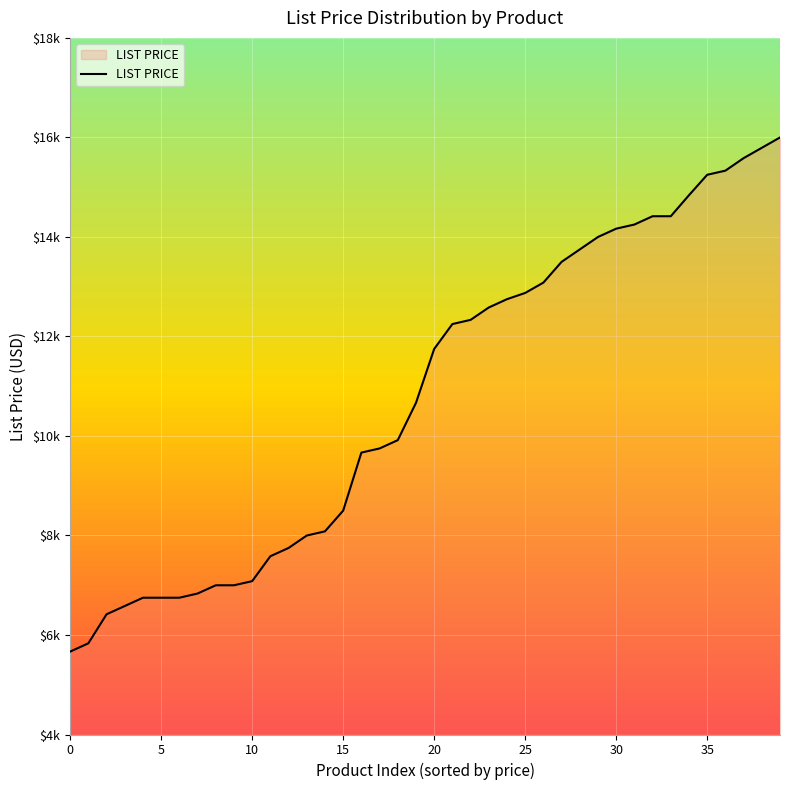

Which label corresponds to the largest value in the chart?

39